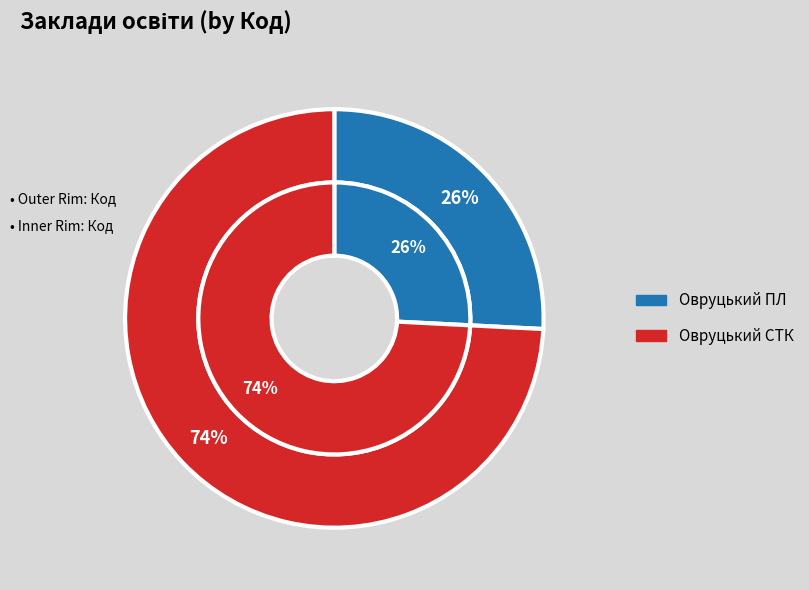

True or false: ОВРУЦЬКИЙ СПОРТИВНО-ТЕХНіЧНИЙ КЛУБ accounts for 88% of the total.

False